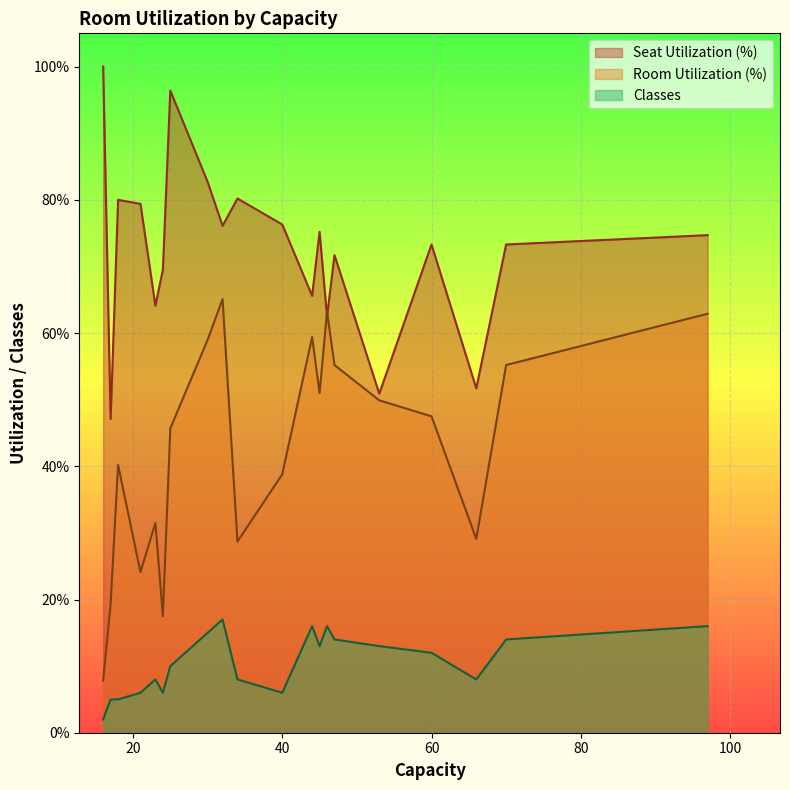

Between 21 and 32, which is larger?

21